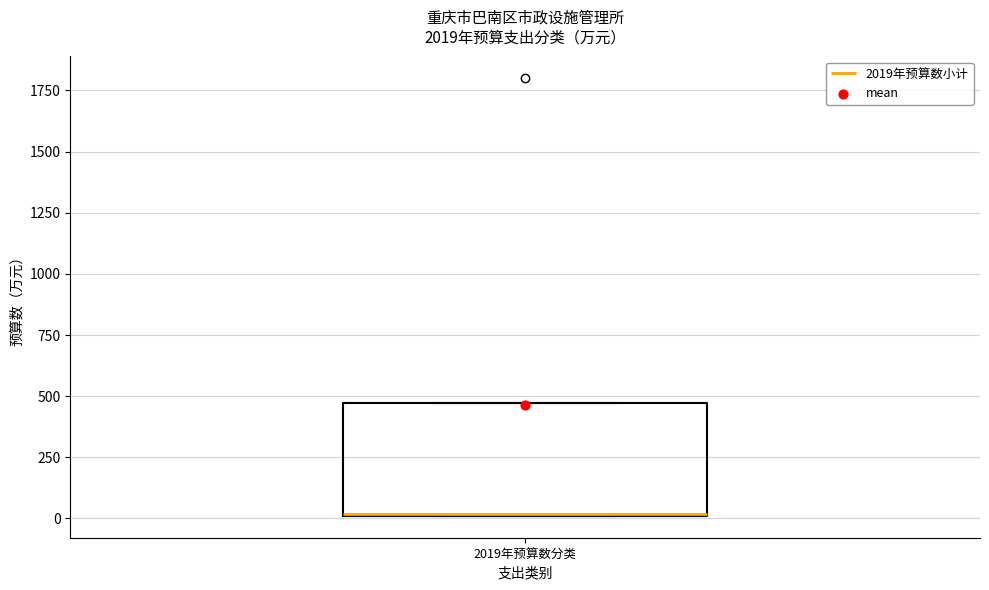

Read this box plot against the y-axis: the position of the median line, the range covered by the box, and the ends of both whiskers. The values are not printed on the chart, so give them approximately, as read against the axis.

median 0, box 0 to 450, whiskers 0 to 450